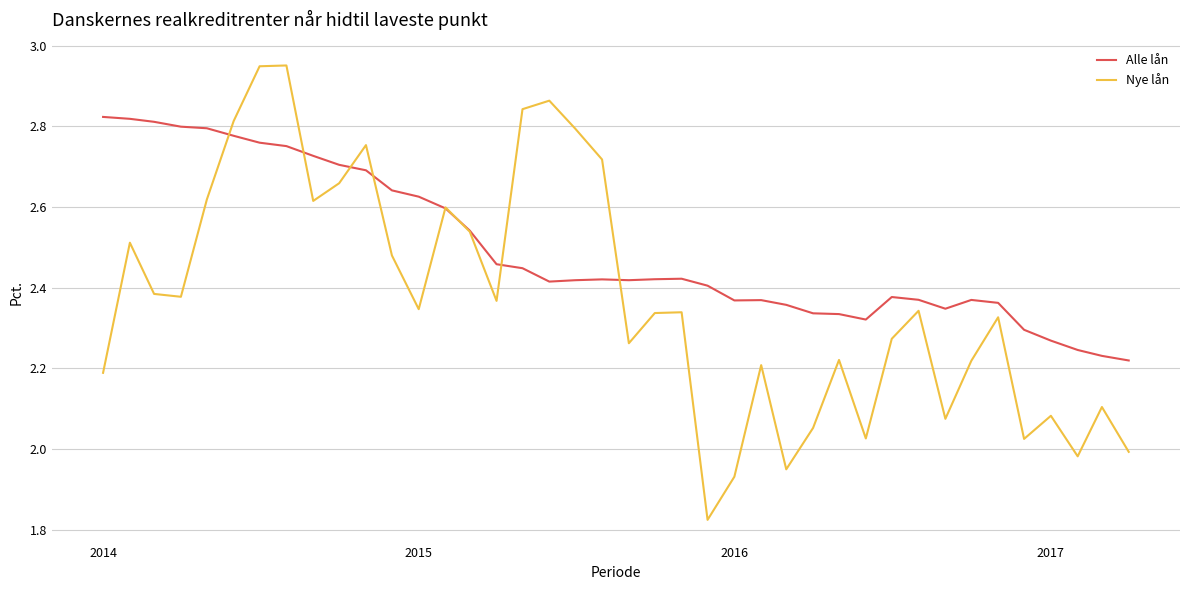

In Alle lån, how many points are lower than both neighbors (excluding endpoints)?

5